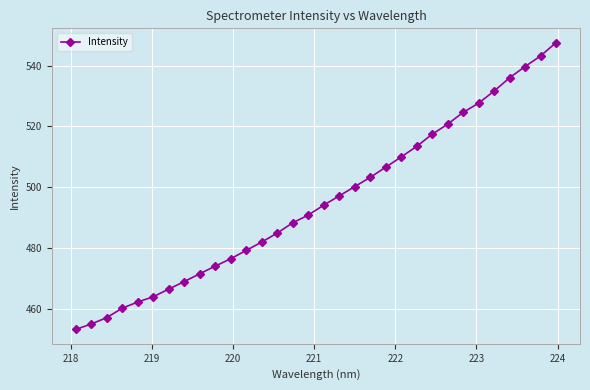

True or false: the data has more than 2 interior local peaks.

False